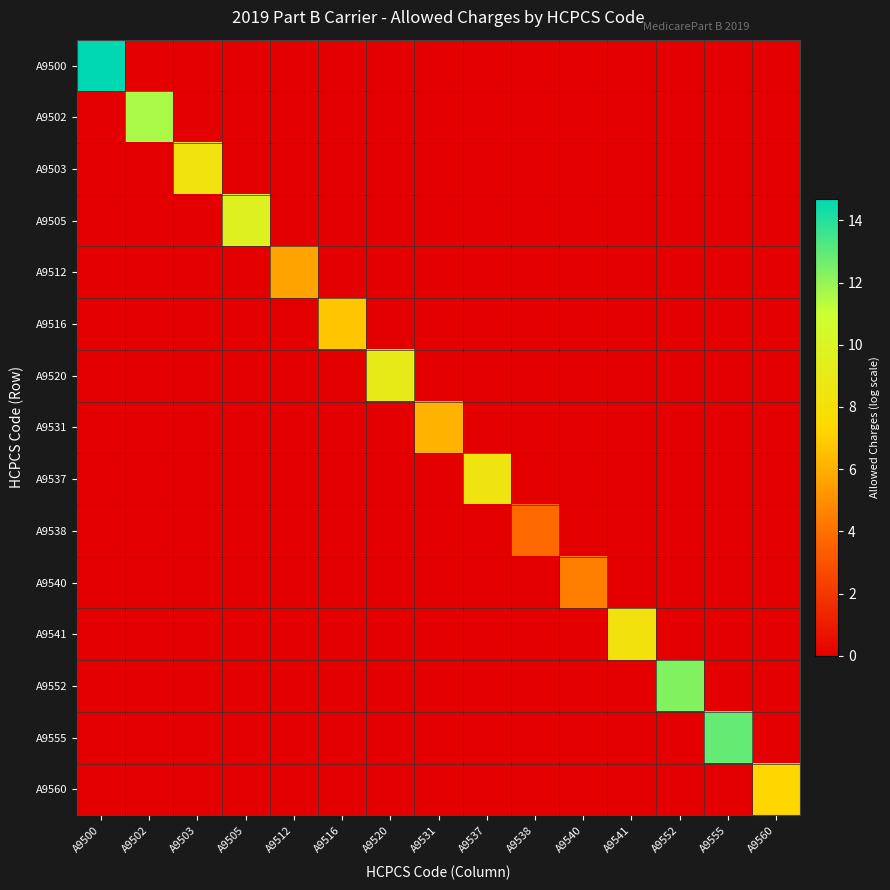

At how many categories does at least one series exceed 9?

6